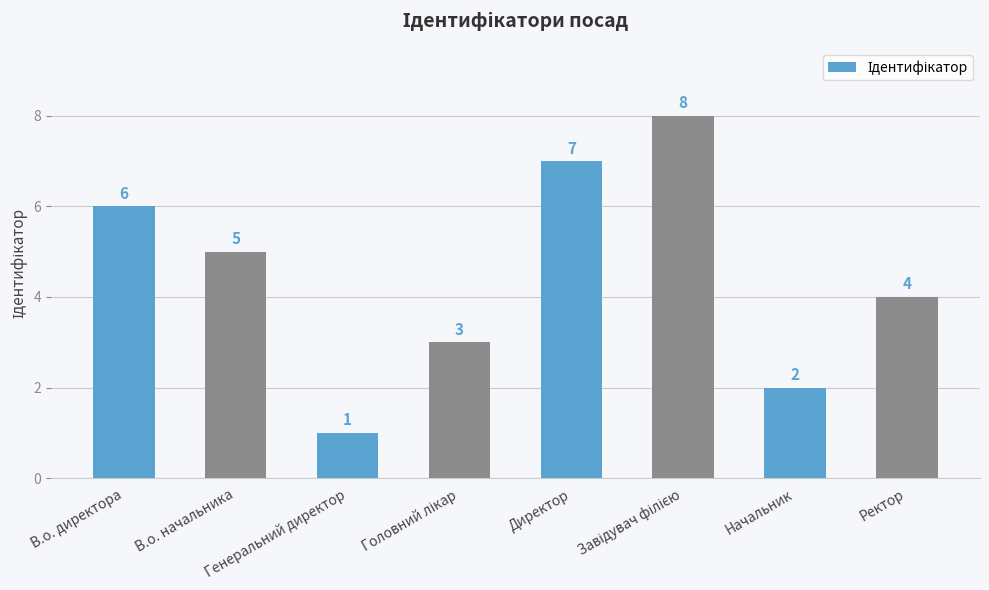

Reading left to right, list all the values displayed in this chart.

6	5	1	3	7	8	2	4